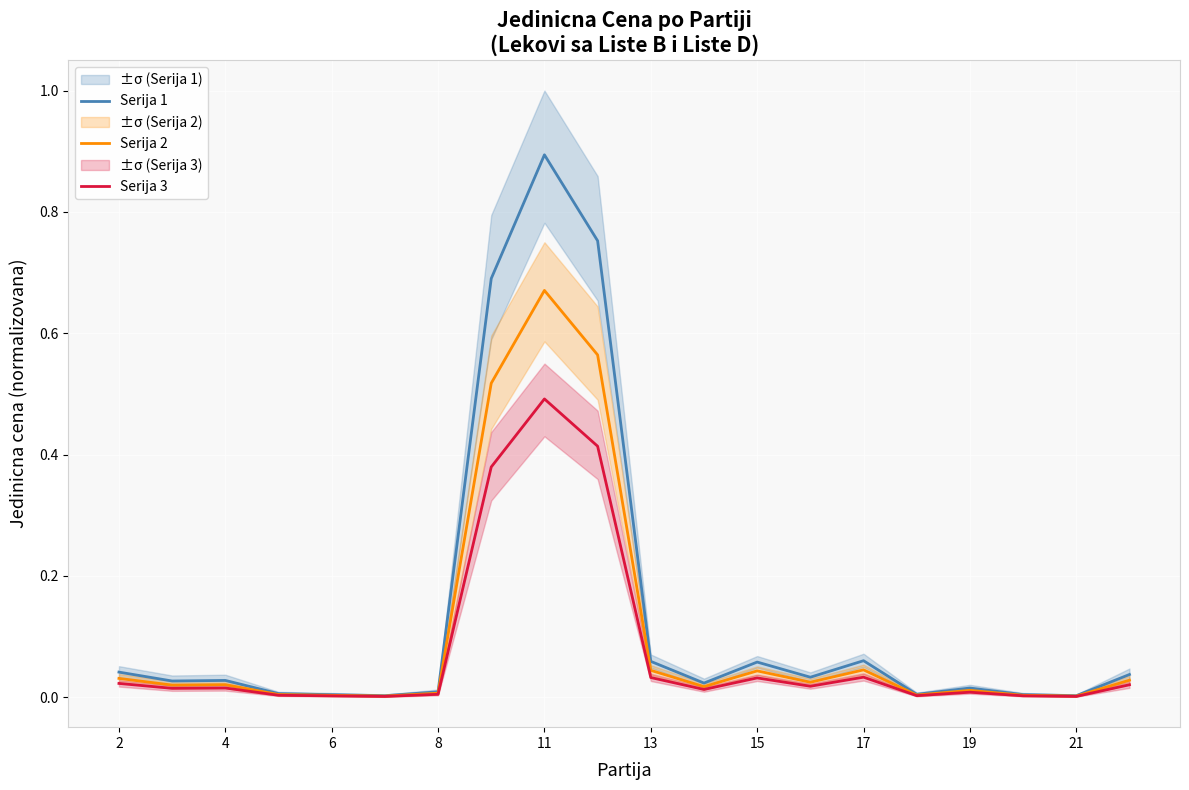

Is this an area chart (filled region under the line)?

No